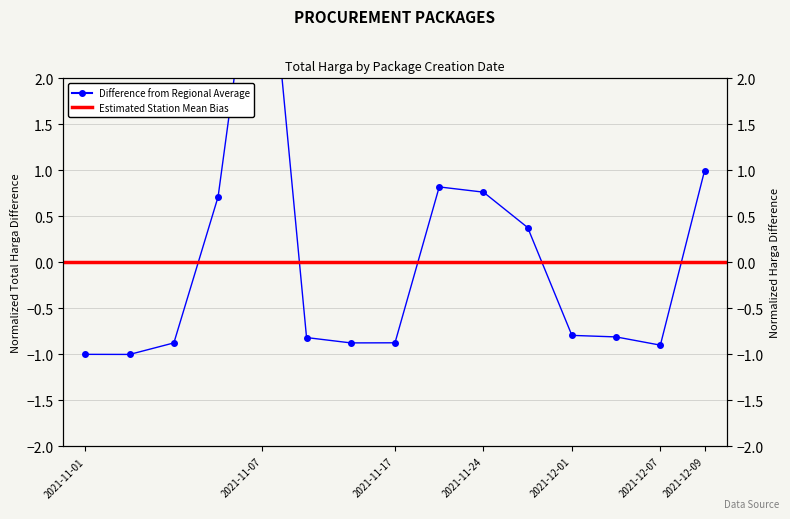

Which label corresponds to the smallest value in the chart?

2021-11-03